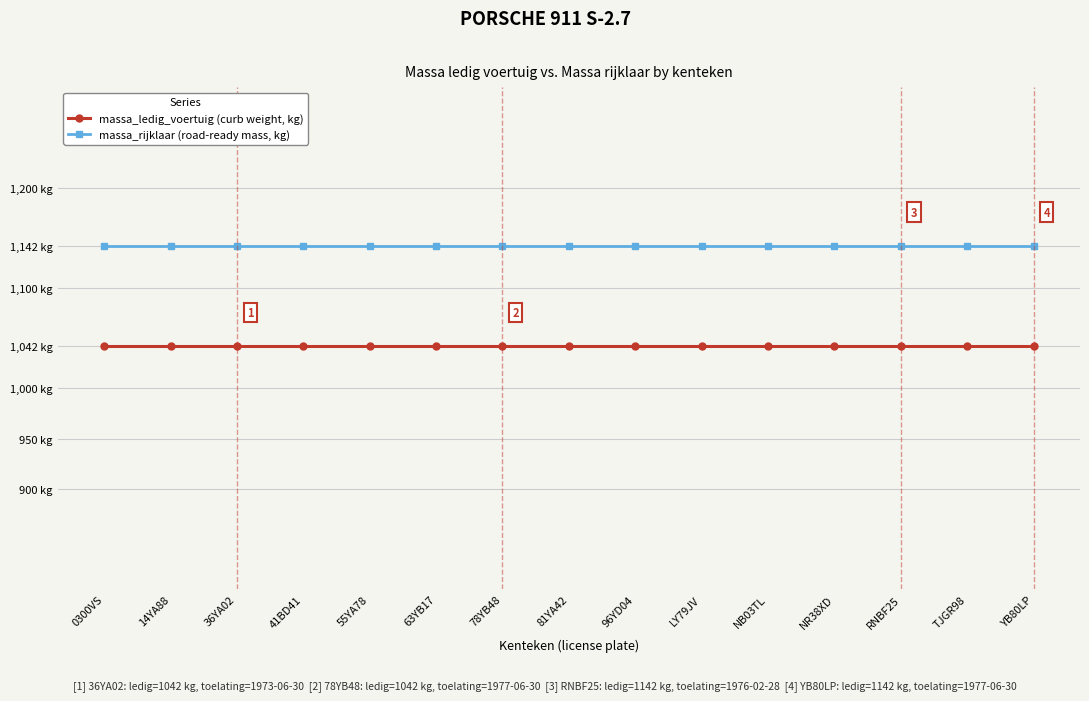

What are all the series names shown in the legend?

massa_ledig_voertuig (curb weight, kg), massa_rijklaar (road-ready mass, kg)